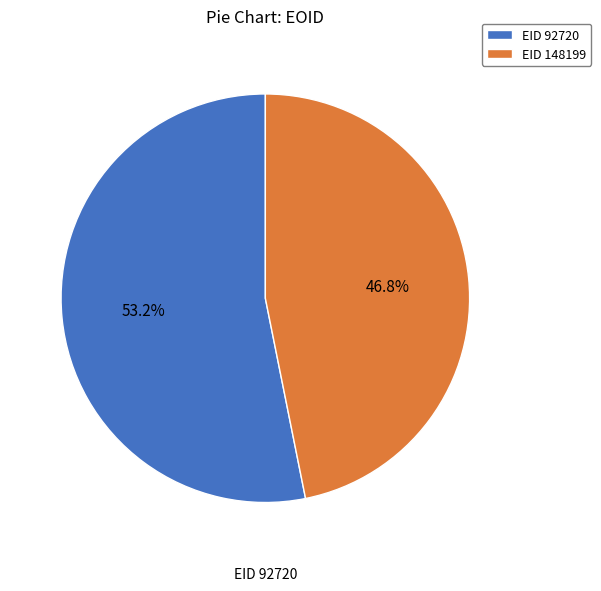

Is there any slice that represents more than half of the pie?

Yes